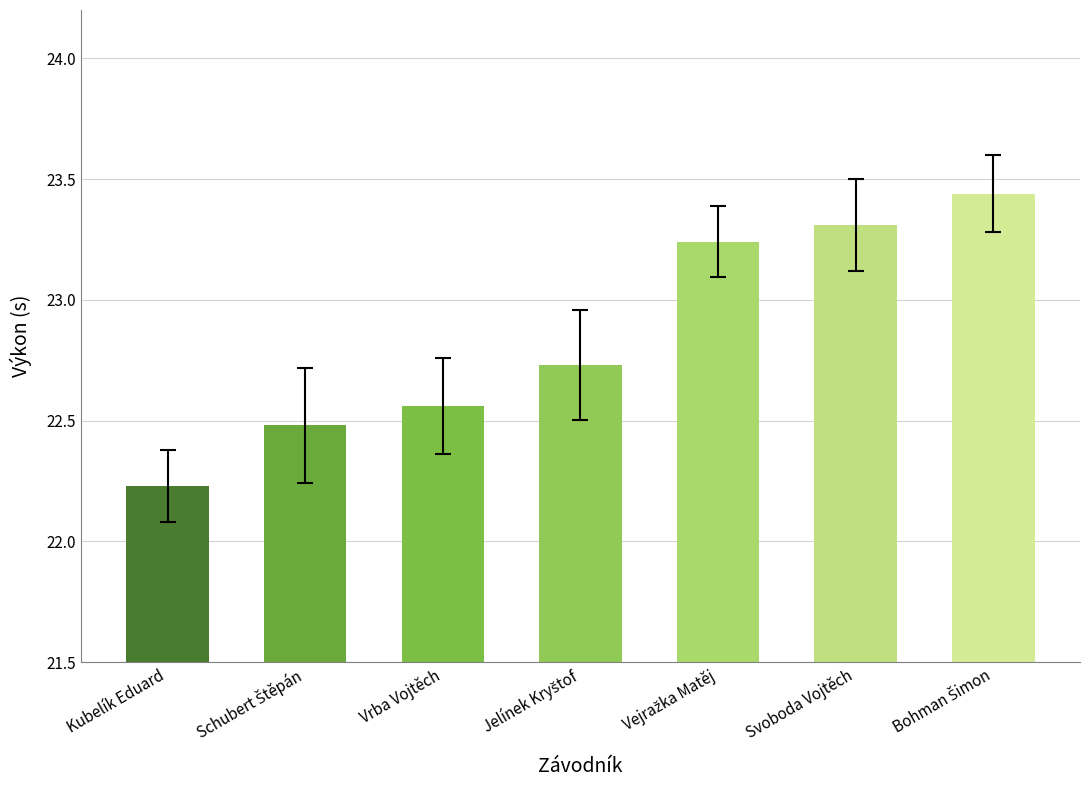

What is the label of the 7th bar from the right?

Kubelík Eduard